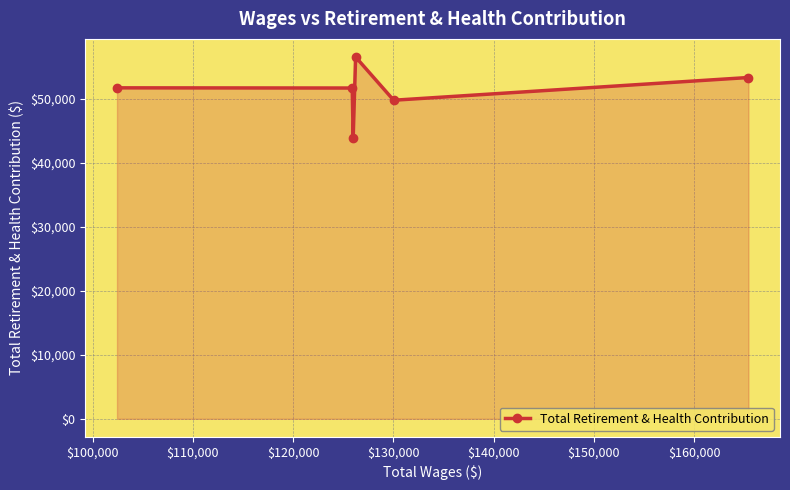

What is the greatest value displayed?

56559